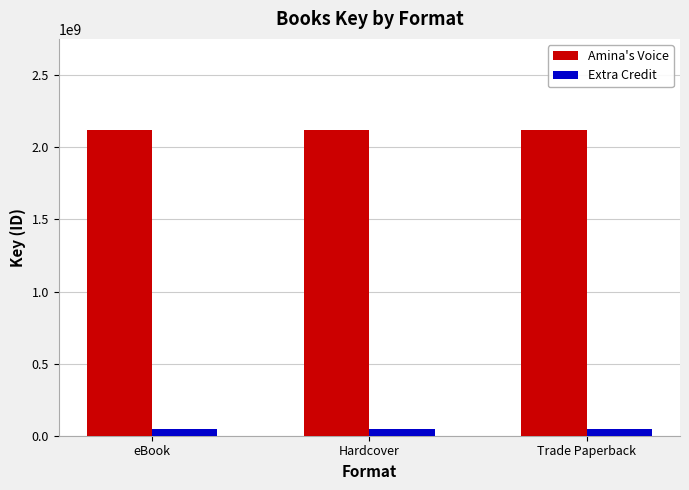

Reading right to left, transcribe all the data shown in this chart.

Amina's Voice: Trade Paperback=2117282437	Hardcover=2117282437	eBook=2117282437
Extra Credit: Trade Paperback=44494298	Hardcover=44494298	eBook=44494298